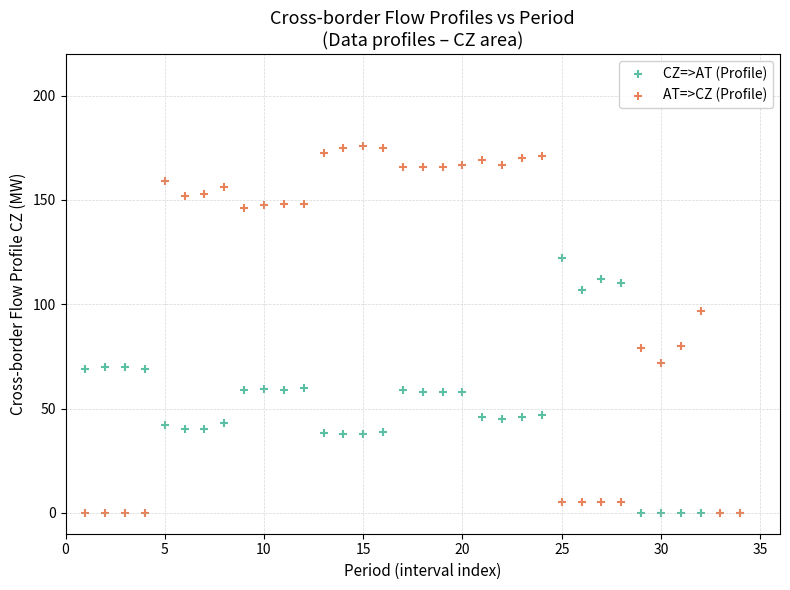

Which series reaches the maximum Y coordinate?

AT=>CZ (Profile)